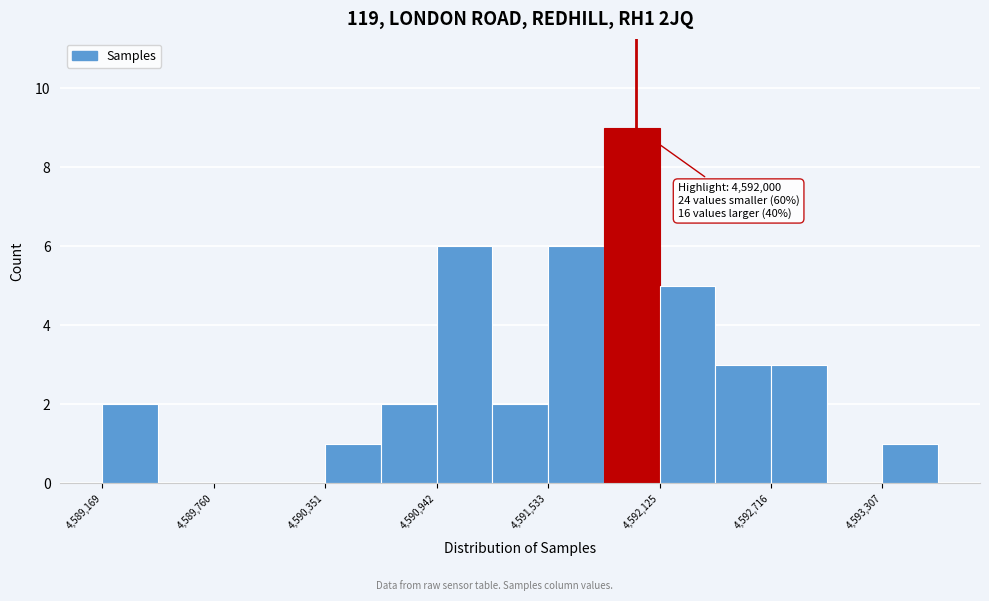

Around what value on the x-axis is the tallest bar? Give the approximate position of its centre, as read against the axis.

4592000